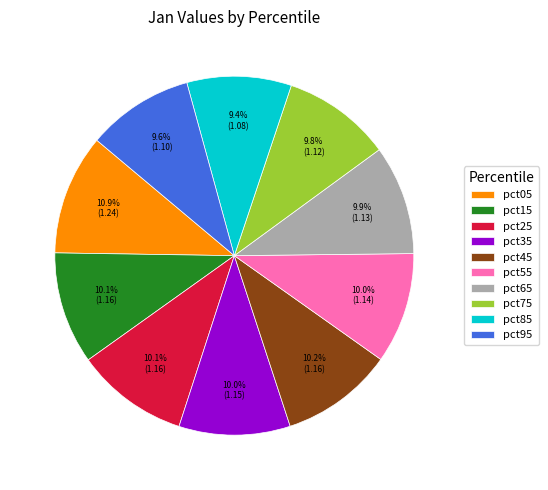

What is the ratio of the value at pct45 to the value at pct65?

1.0